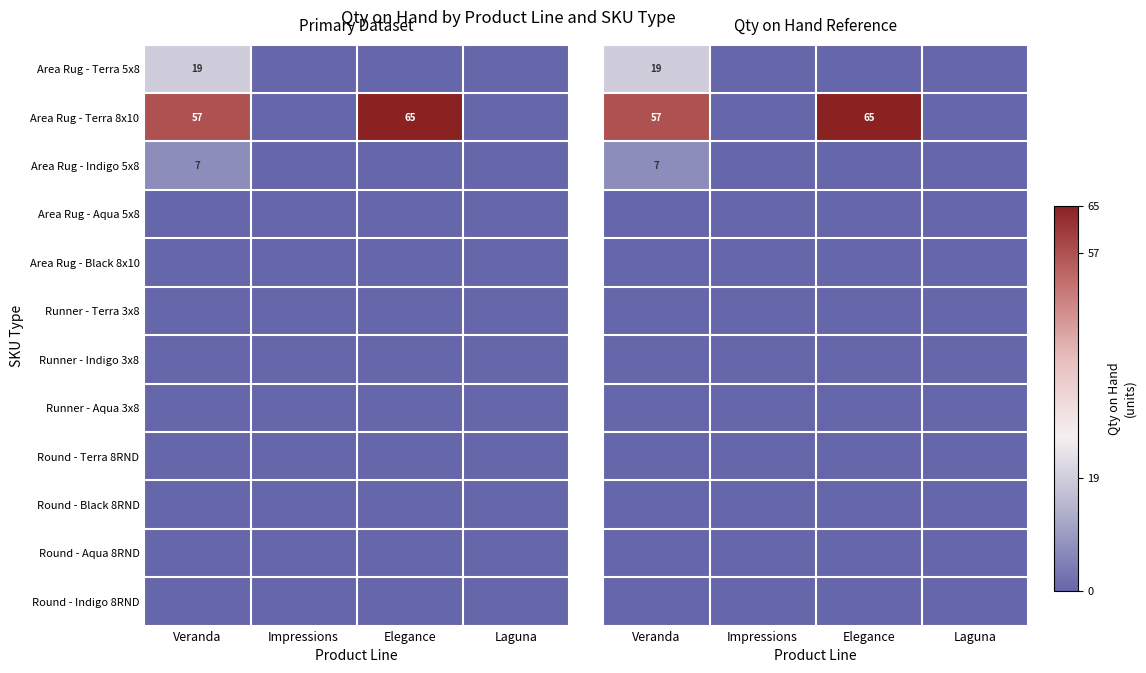

How many distinct data groups are displayed?

12